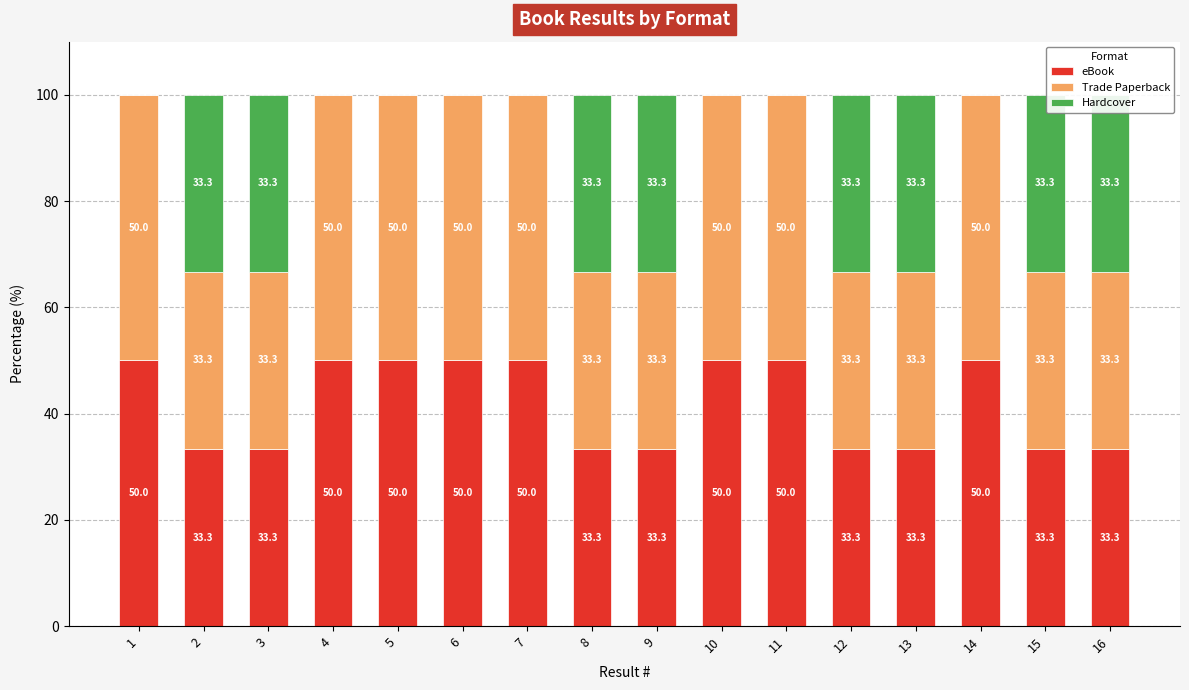

At how many categories does at least one series exceed 41?

8